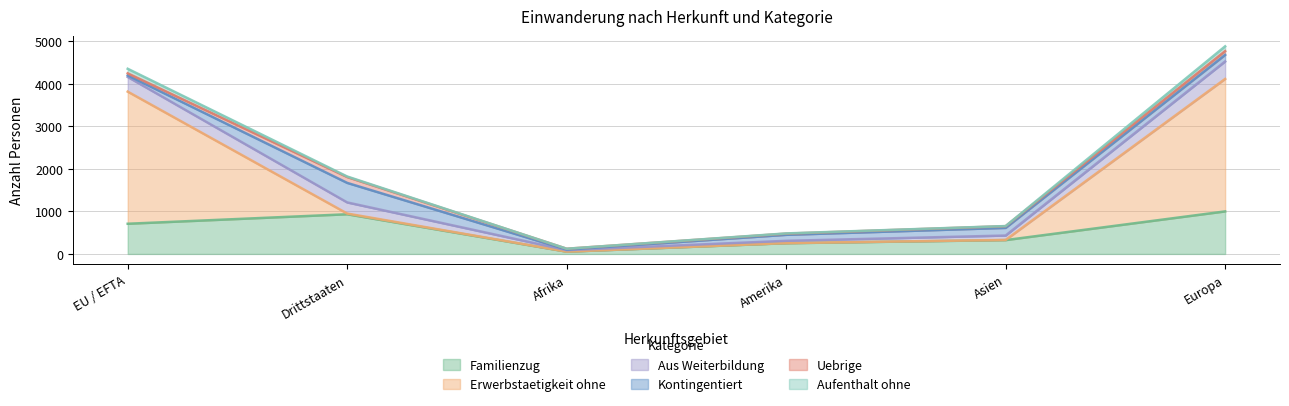

What is the highest value of the Familienzug series?

999